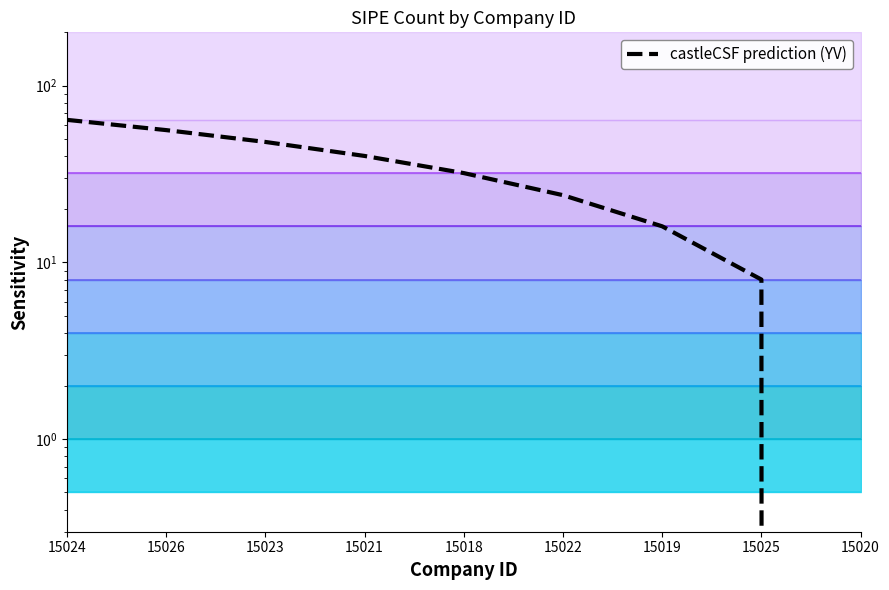

What is the change in value from 15024 to 15021?

-24